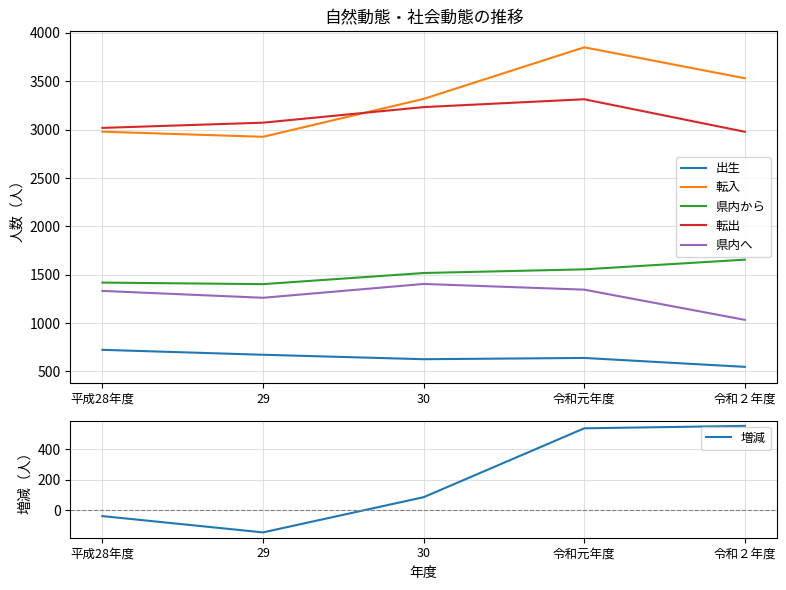

At which label is 出生 closest to 636?

令和元年度